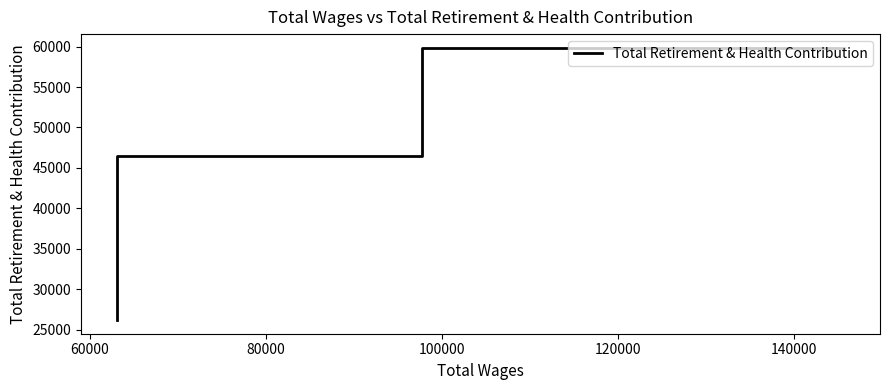

Is it true that the value at 60000 is 27468?

False